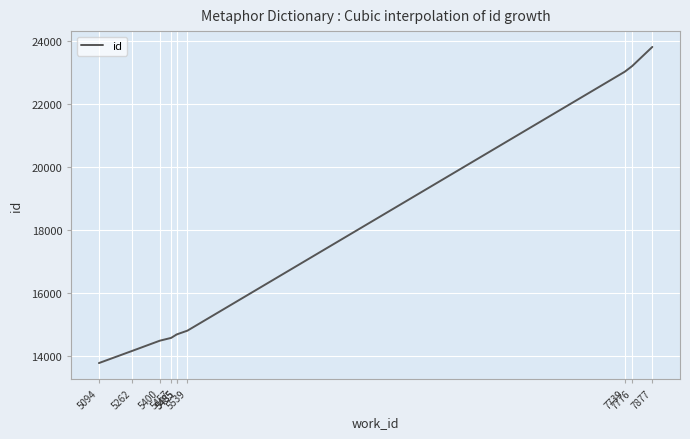

Read the value at 5457, to the nearest 50.

14600